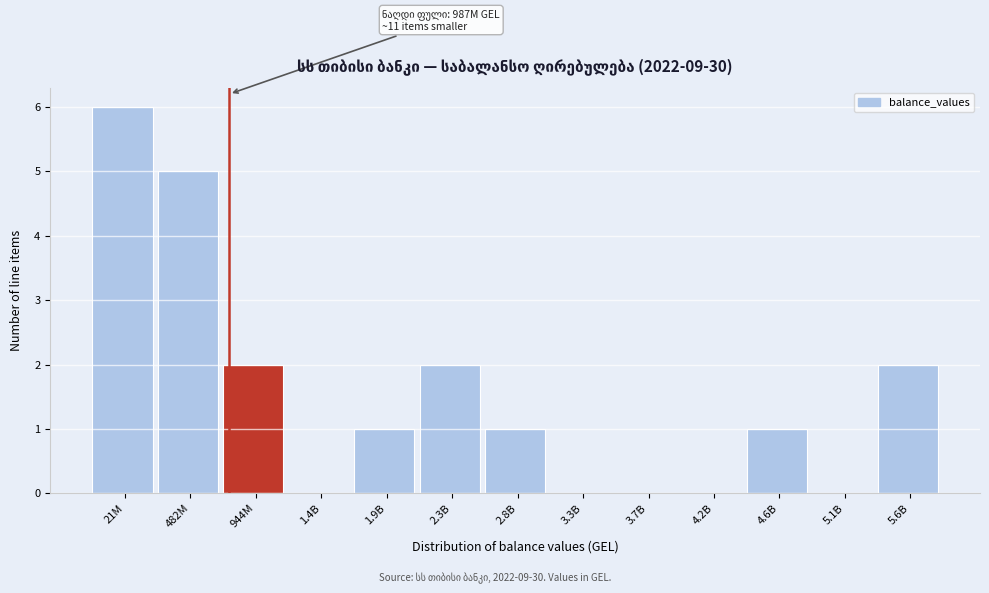

Reading left to right, what are all the values shown in this chart?

21M=6	482M=5	944M=2	1.4B=0	1.9B=1	2.3B=2	2.8B=1	3.3B=0	3.7B=0	4.2B=0	4.6B=1	5.1B=0	5.6B=2